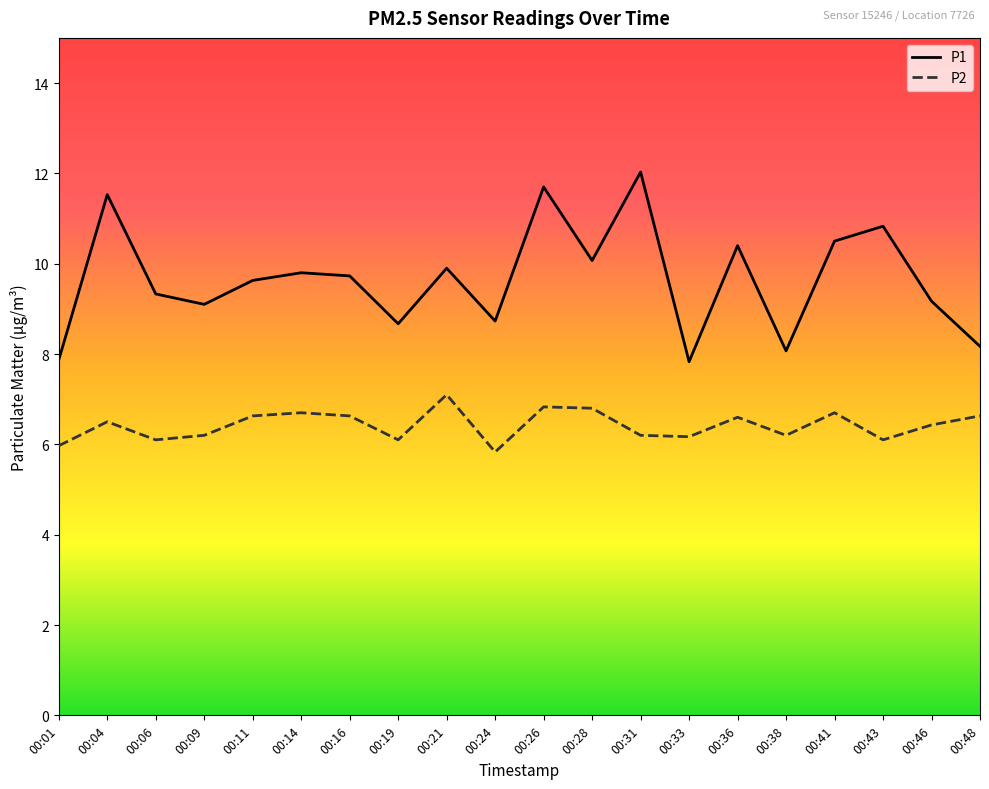

True or false: P2 and P1 intersect in this chart.

False